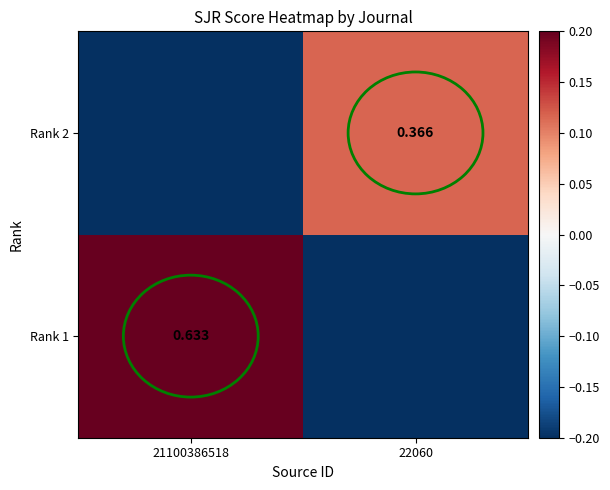

Read the Rank 1 value at 22060.

-0.2